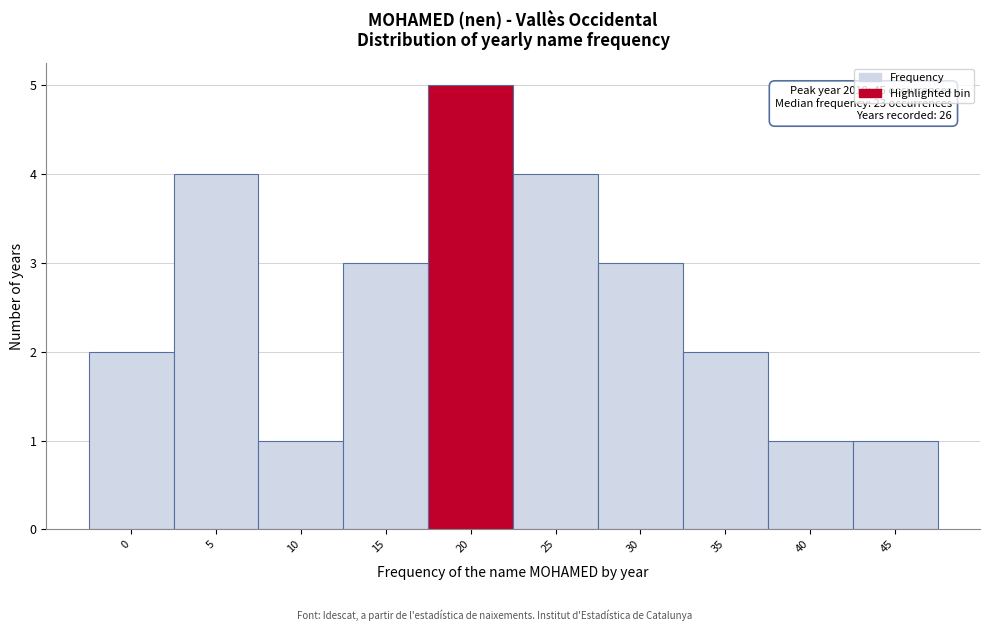

Reading right to left, list all the values displayed in this chart.

45=1	40=1	35=2	30=3	25=4	20=5	15=3	10=1	5=4	0=2